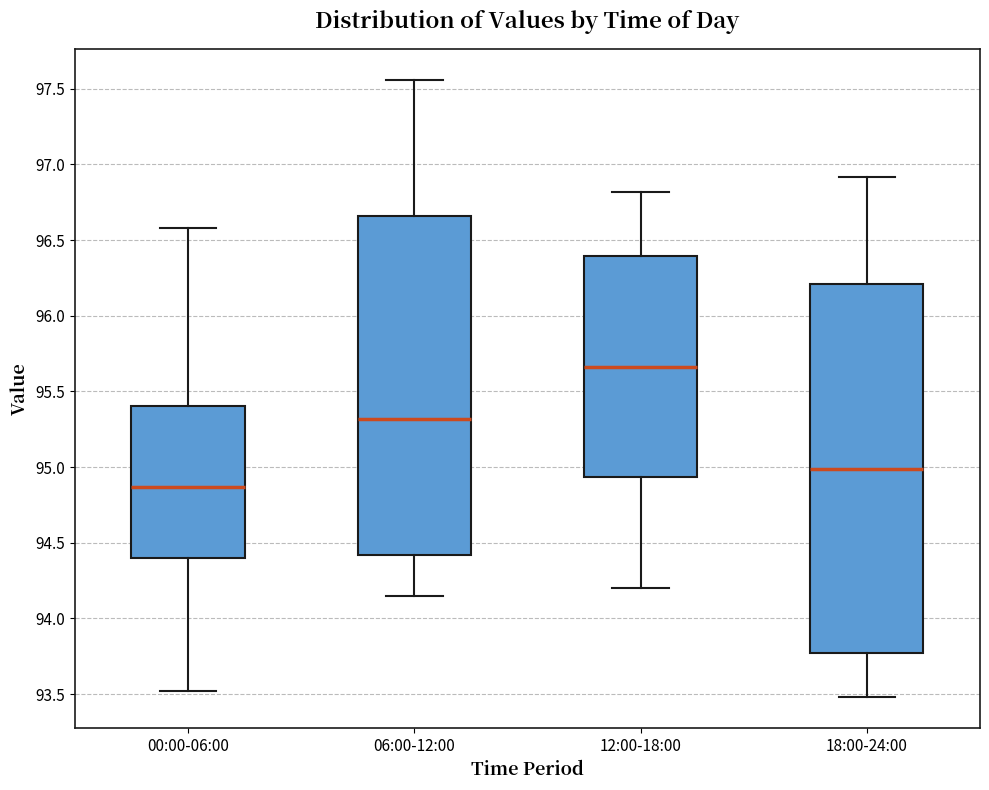

Reading left to right, transcribe this box plot: for each box, give where its median line is, the range the box spans, and where its two whiskers end, as read against the y-axis. The values are not printed on the chart, so give them approximately, as read against the axis.

00:00-06:00: median 94.85, box 94.40 to 95.40, whiskers 93.50 to 96.60
06:00-12:00: median 95.30, box 94.40 to 96.65, whiskers 94.15 to 97.55
12:00-18:00: median 95.65, box 94.95 to 96.40, whiskers 94.20 to 96.80
18:00-24:00: median 95.00, box 93.75 to 96.20, whiskers 93.50 to 96.90